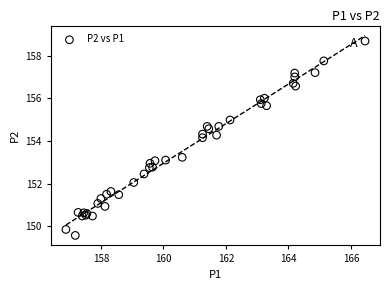

What Y value in the scatter plot is closest to 154?

154.2